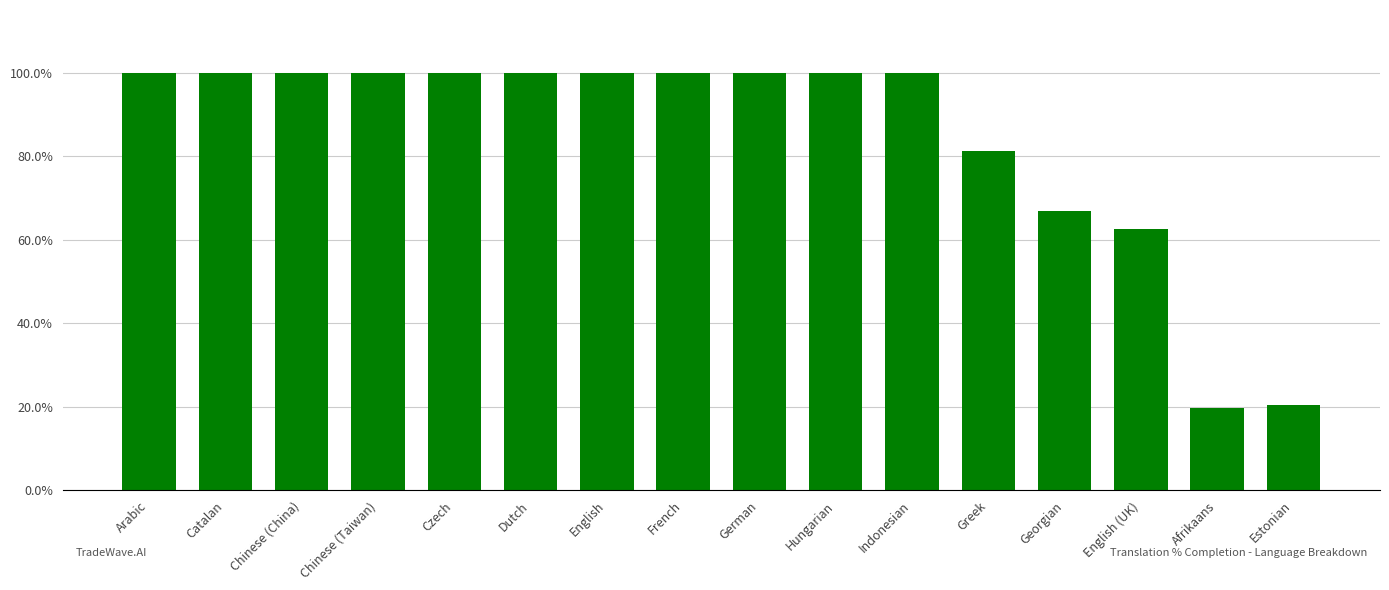

What is the average value?

84.4